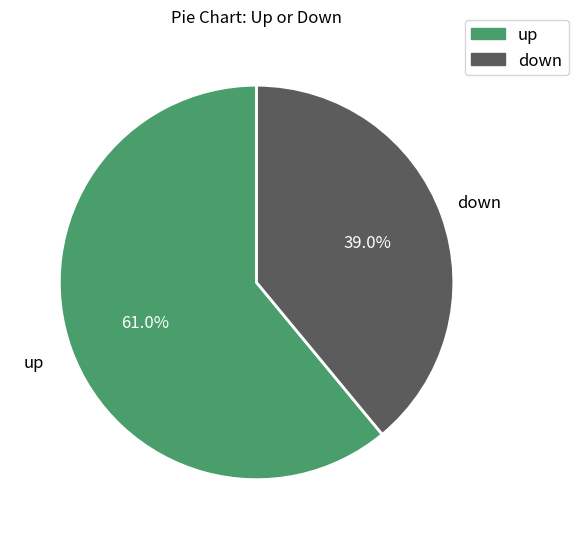

What is the ratio of the value at down to the value at up?

0.6